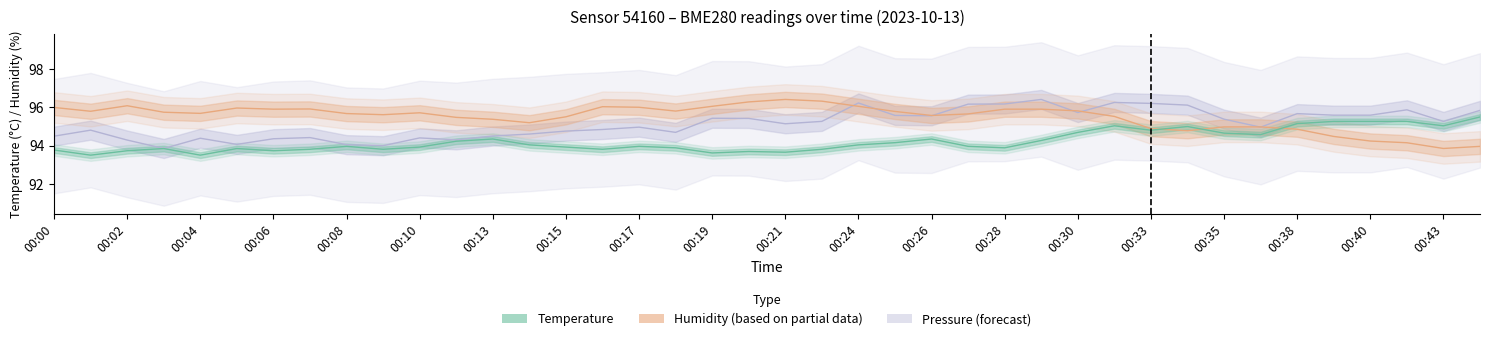

Reading left to right, list all the values displayed in this chart.

temperature: 00:00=93.8	00:01=93.5	00:02=93.7	00:03=93.8	00:04=93.5	00:05=93.8	00:06=93.7	00:07=93.8	00:08=94.0	00:09=93.8	00:10=93.9	00:12=94.2	00:13=94.3	00:14=94.0	00:15=93.9	00:16=93.8	00:17=94.0	00:18=93.9	00:19=93.6	00:20=93.7	00:21=93.7	00:23=93.8	00:24=94.0	00:25=94.2	00:26=94.3	00:27=94.0	00:28=93.9	00:29=94.3	00:30=94.7	00:32=95.0	00:33=94.8	00:34=95.0	00:35=94.7	00:36=94.6	00:38=95.2	00:39=95.3	00:40=95.3	00:41=95.3	00:43=95.0	00:44=95.5
humidity: 00:00=96.0	00:01=95.8	00:02=96.1	00:03=95.8	00:04=95.7	00:05=96.0	00:06=95.9	00:07=95.9	00:08=95.7	00:09=95.6	00:10=95.7	00:12=95.5	00:13=95.4	00:14=95.2	00:15=95.5	00:16=96.0	00:17=96.0	00:18=95.8	00:19=96.1	00:20=96.3	00:21=96.4	00:23=96.3	00:24=96.1	00:25=95.8	00:26=95.6	00:27=95.7	00:28=95.9	00:29=95.9	00:30=95.8	00:32=95.5	00:33=94.9	00:34=94.8	00:35=95.0	00:36=95.0	00:38=94.9	00:39=94.5	00:40=94.2	00:41=94.2	00:43=93.8	00:44=94.0
pressure_kpa: 00:00=94.5	00:01=94.8	00:02=94.3	00:03=93.8	00:04=94.4	00:05=94.1	00:06=94.4	00:07=94.4	00:08=94.0	00:09=94.0	00:10=94.4	00:12=94.3	00:13=94.5	00:14=94.6	00:15=94.8	00:16=94.8	00:17=95.0	00:18=94.7	00:19=95.4	00:20=95.4	00:21=95.1	00:23=95.3	00:24=96.2	00:25=95.6	00:26=95.6	00:27=96.2	00:28=96.2	00:29=96.4	00:30=95.7	00:32=96.3	00:33=96.2	00:34=96.1	00:35=95.4	00:36=95.0	00:38=95.7	00:39=95.6	00:40=95.6	00:41=95.9	00:43=95.3	00:44=95.8